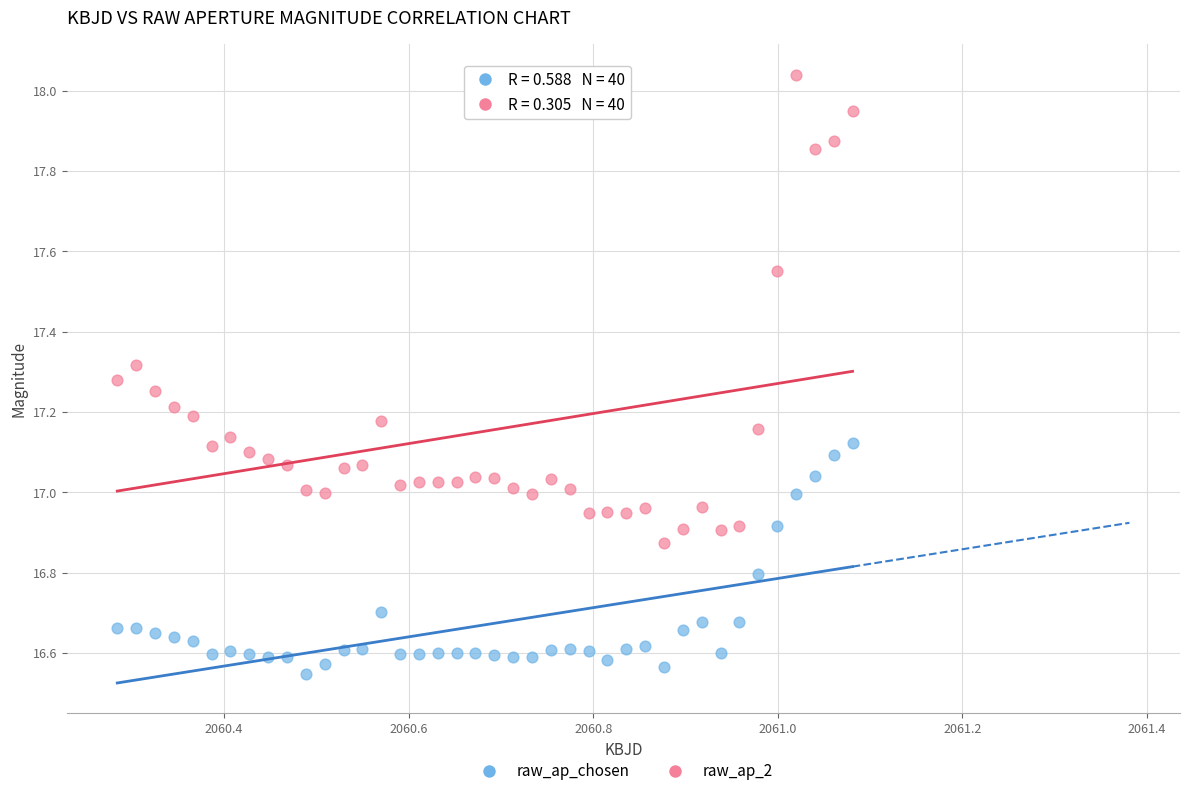

What are all the series names shown in the legend?

raw_ap_chosen, raw_ap_2